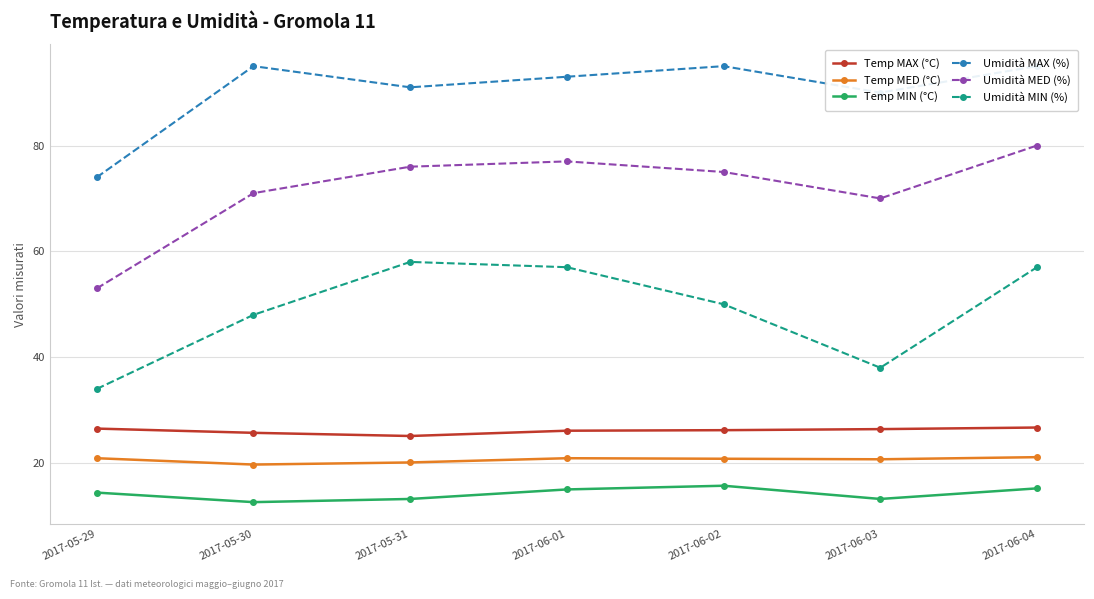

Does the chart have visible grid lines?

Yes